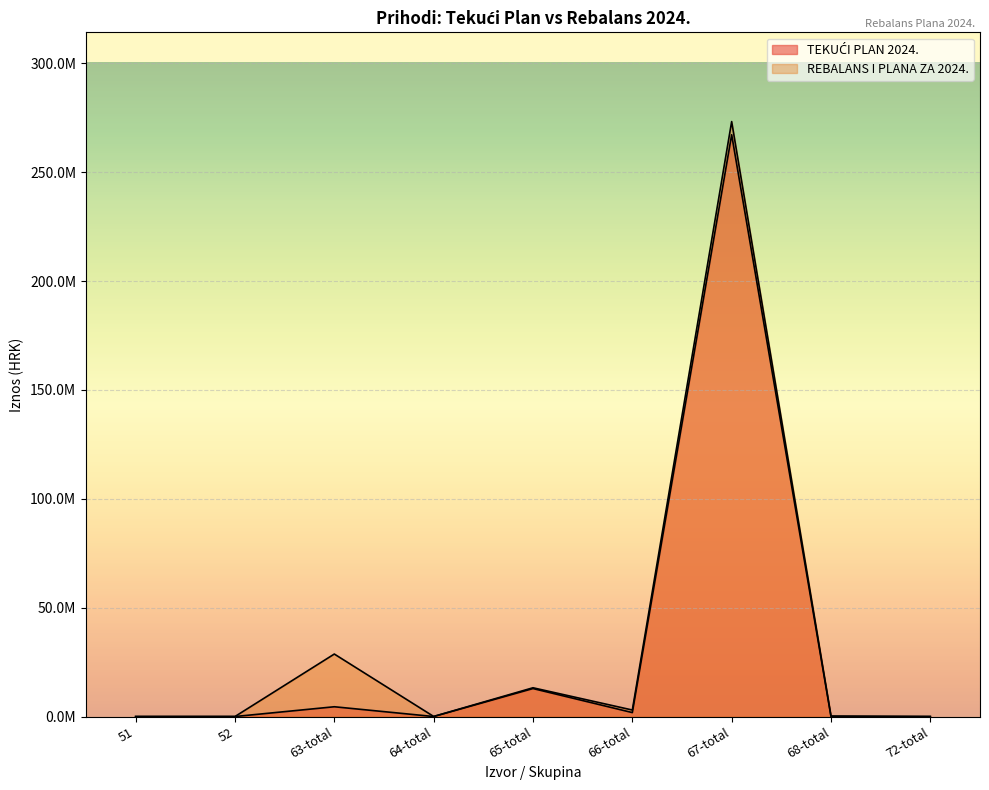

How many lines are shown in the chart?

2